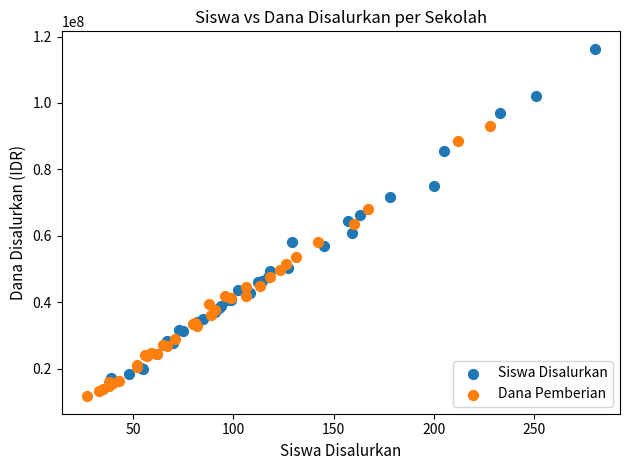

What are all the series names shown in the legend?

Siswa Disalurkan, Dana Pemberian